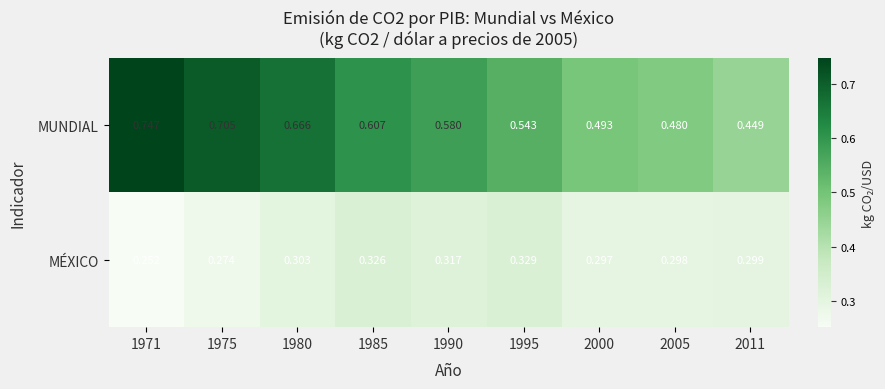

Which series has the largest total across all categories?

MUNDIAL